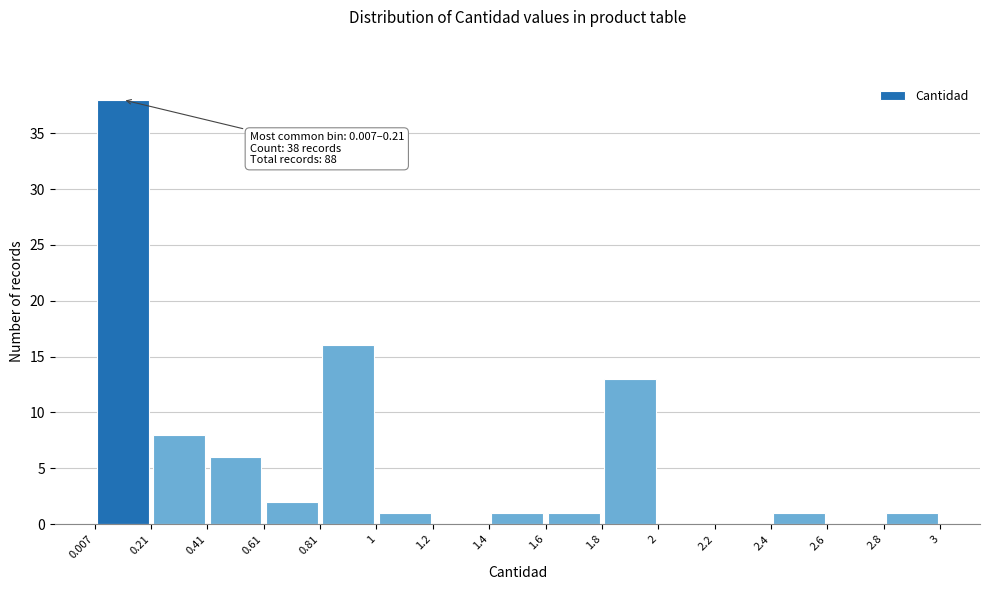

Which range on the x-axis has the tallest bar?

0.007 to 0.21